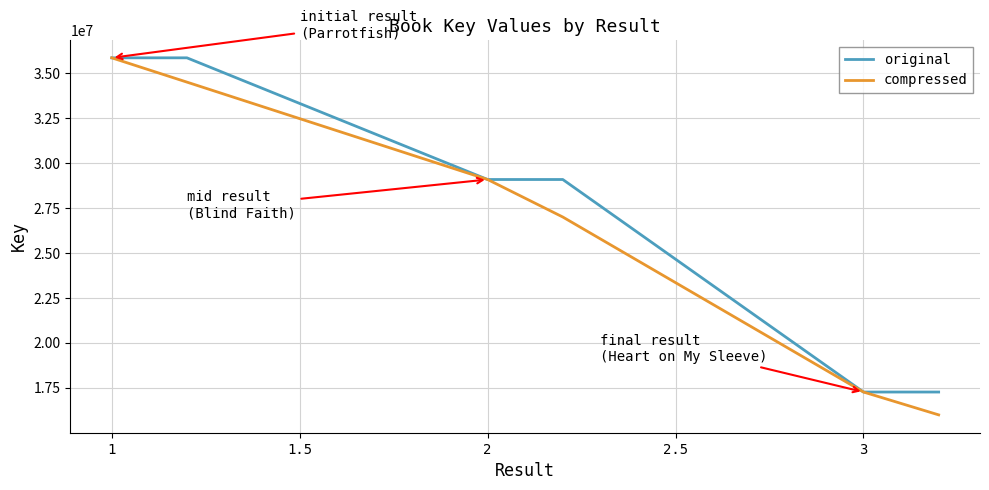

What is the minimum value for compressed?

16000000